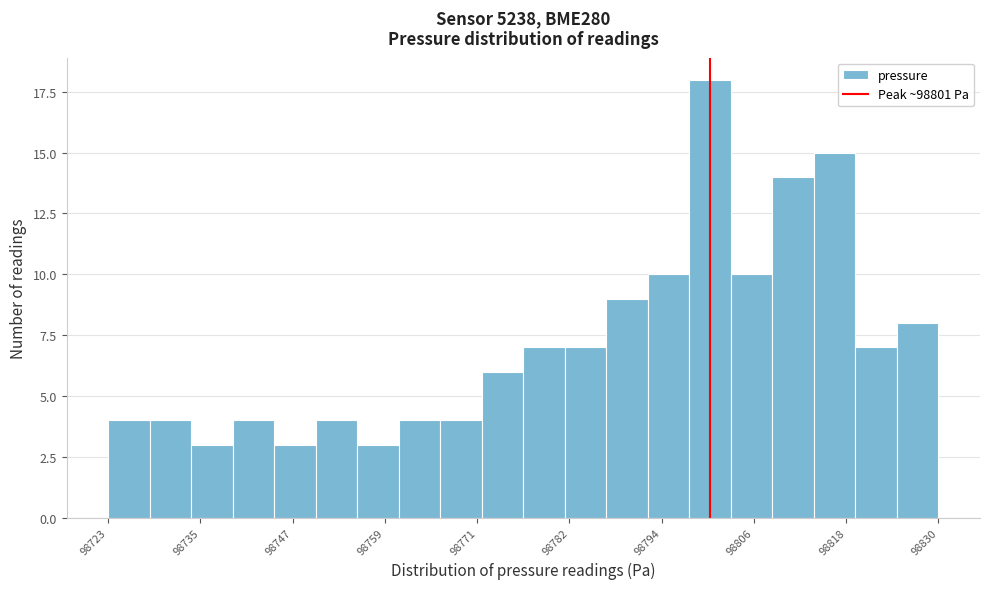

Around what value on the x-axis is the tallest bar? Give the approximate position of its centre, as read against the axis.

98802